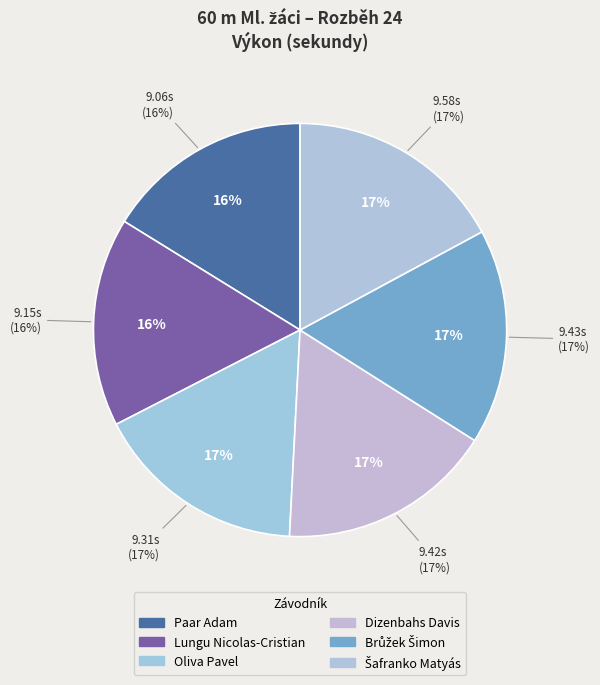

Which category has the smallest portion of the pie?

Paar Adam